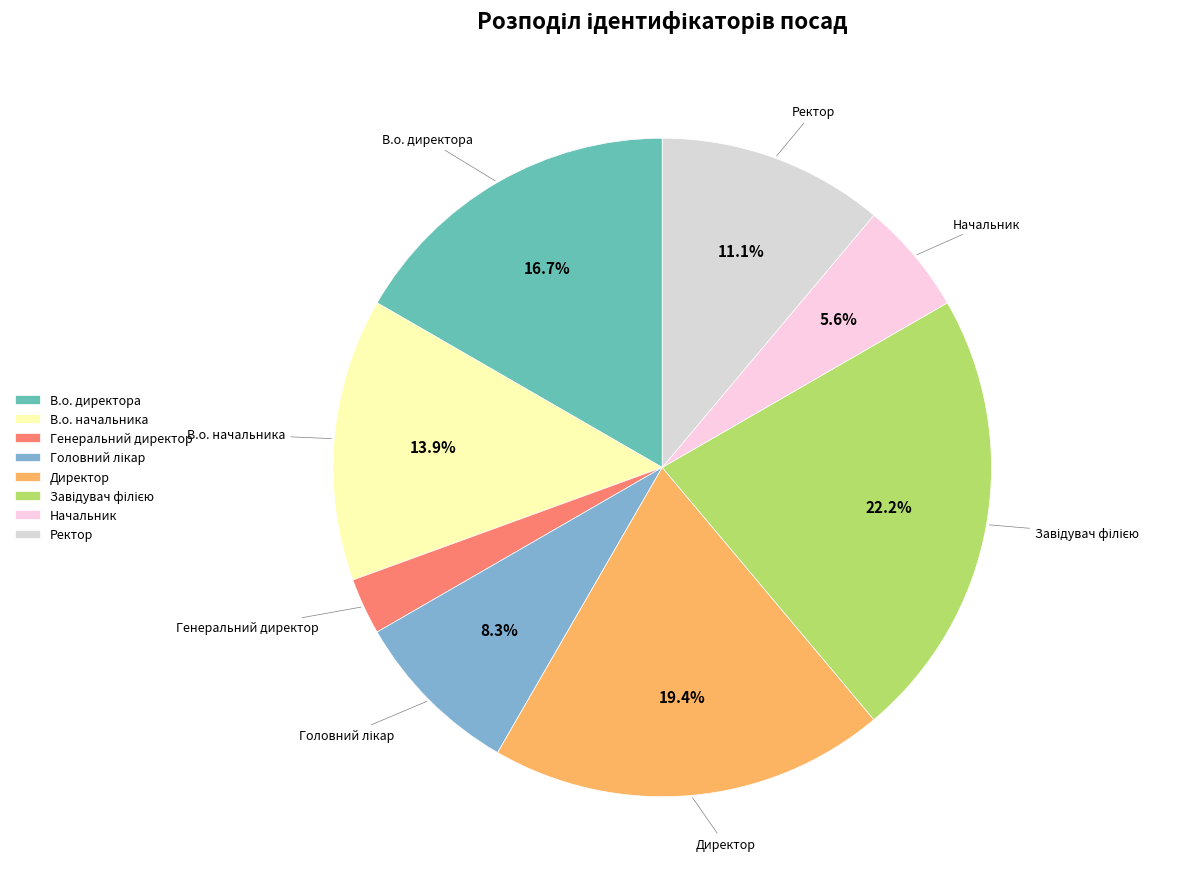

Which slice is the smallest?

Генеральний директор